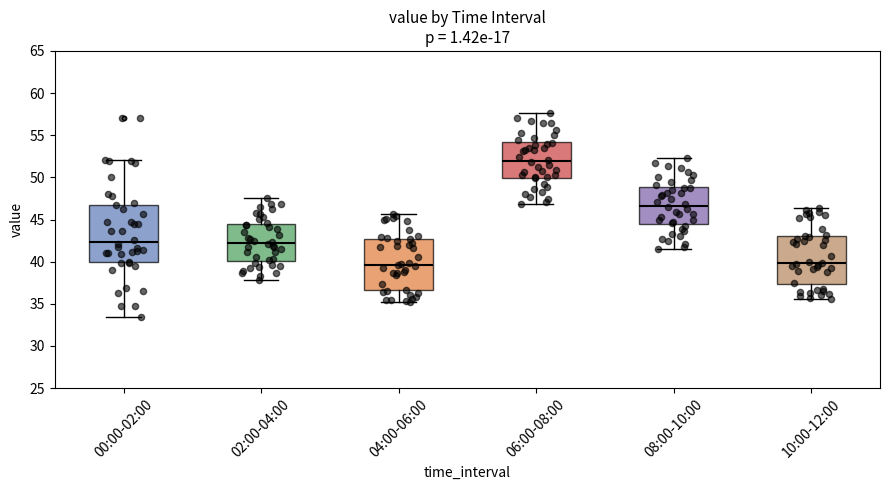

Reading left to right, transcribe this box plot: for each box, give where its median line is, the range the box spans, and where its two whiskers end, as read against the y-axis. The values are not printed on the chart, so give them approximately, as read against the axis.

00:00-02:00: median 42.5, box 40.0 to 47.0, whiskers 33.5 to 52.0
02:00-04:00: median 42.0, box 40.0 to 44.5, whiskers 38.0 to 47.5
04:00-06:00: median 39.5, box 36.5 to 42.5, whiskers 35.0 to 45.5
06:00-08:00: median 52.0, box 50.0 to 54.0, whiskers 47.0 to 57.5
08:00-10:00: median 46.5, box 44.5 to 49.0, whiskers 41.5 to 52.5
10:00-12:00: median 40.0, box 37.5 to 43.0, whiskers 35.5 to 46.5